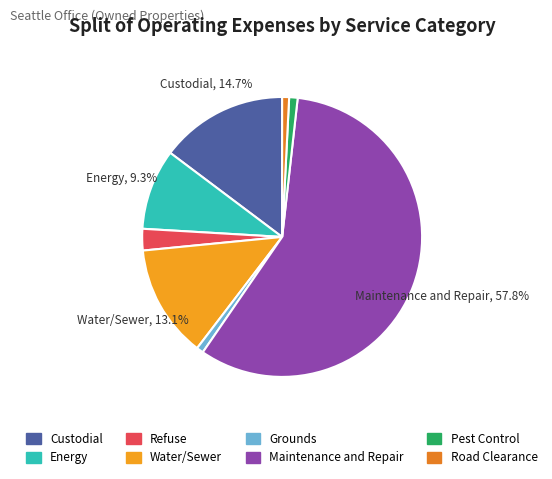

Is there a majority slice in this chart?

Yes